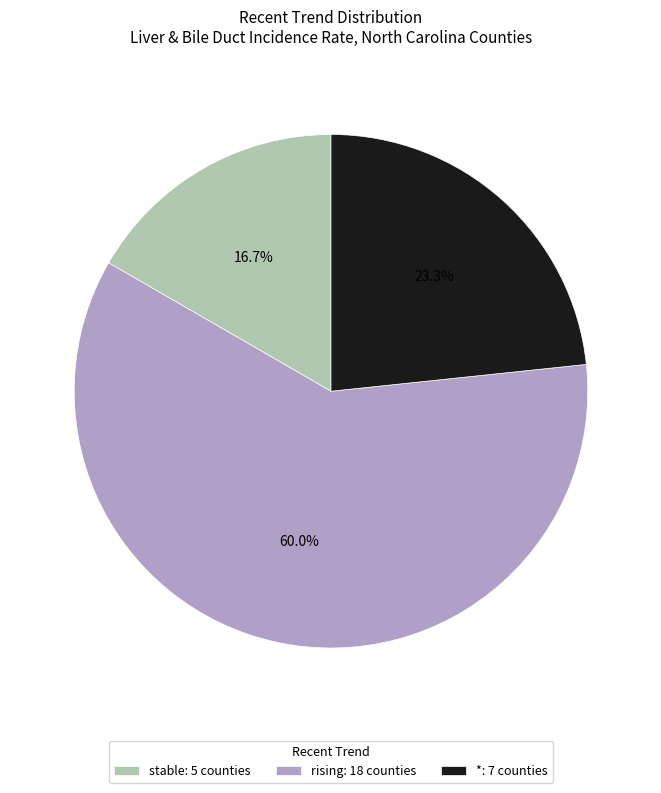

Does any single category account for the majority?

Yes